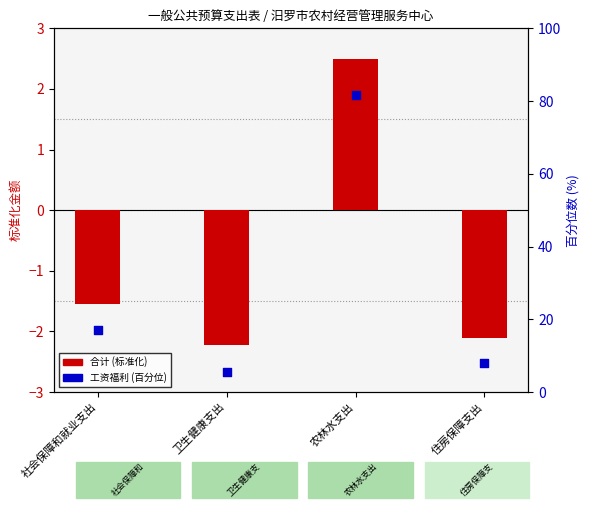

What is the ratio of the value at 卫生健康支出 to the value at 社会保障和就业支出?

0.3